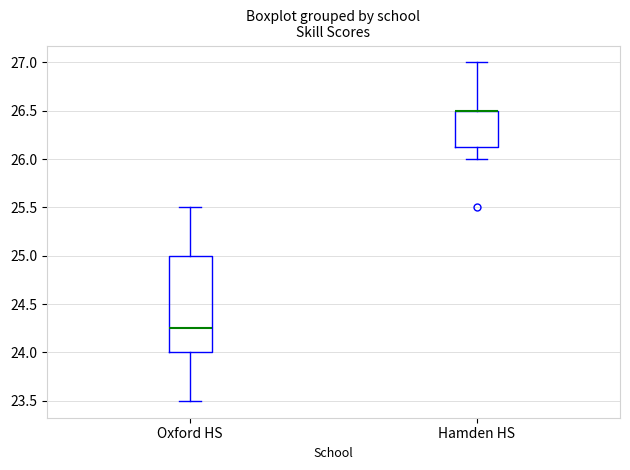

Comparing the boxes themselves (not the whiskers), which one is the tallest?

Oxford HS